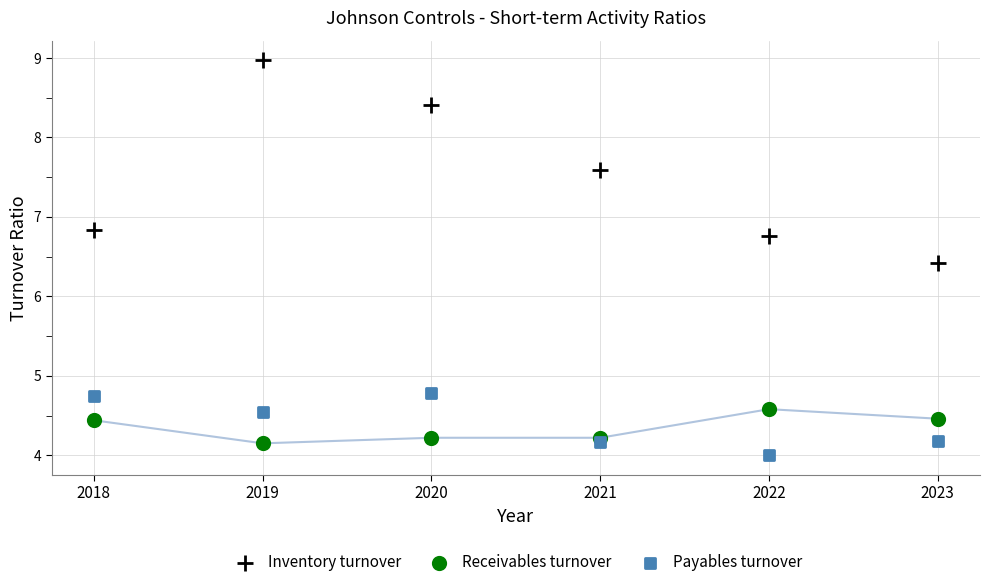

Which series has the largest Y range (max minus min)?

Inventory turnover